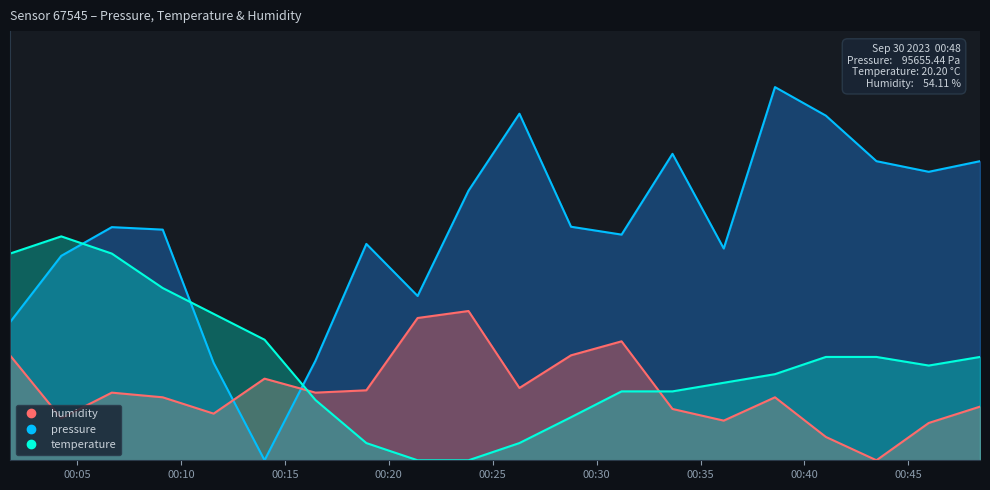

Which series has the largest total across all categories?

pressure